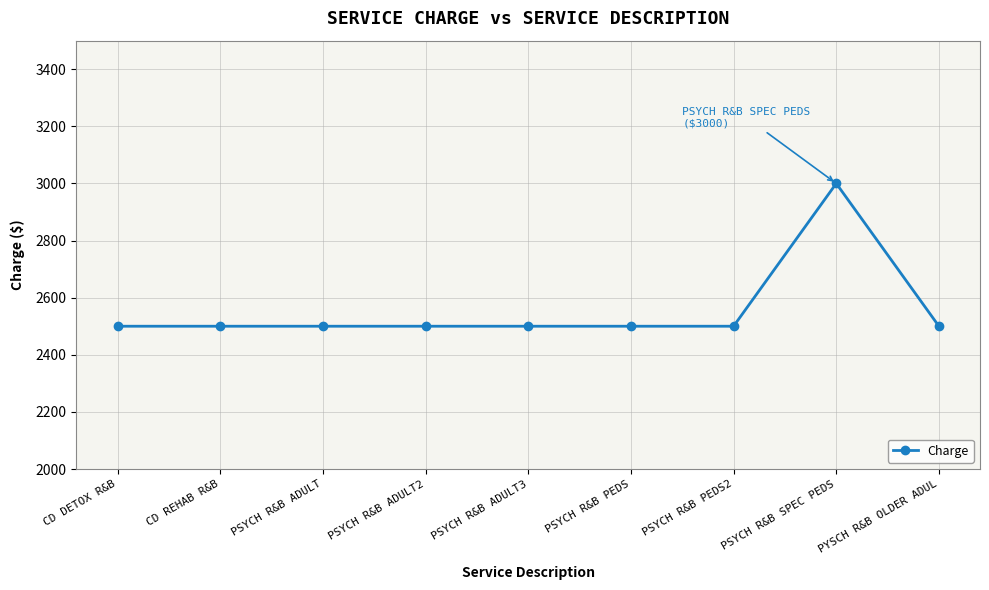

Does the chart display data point markers on the line(s)?

Yes